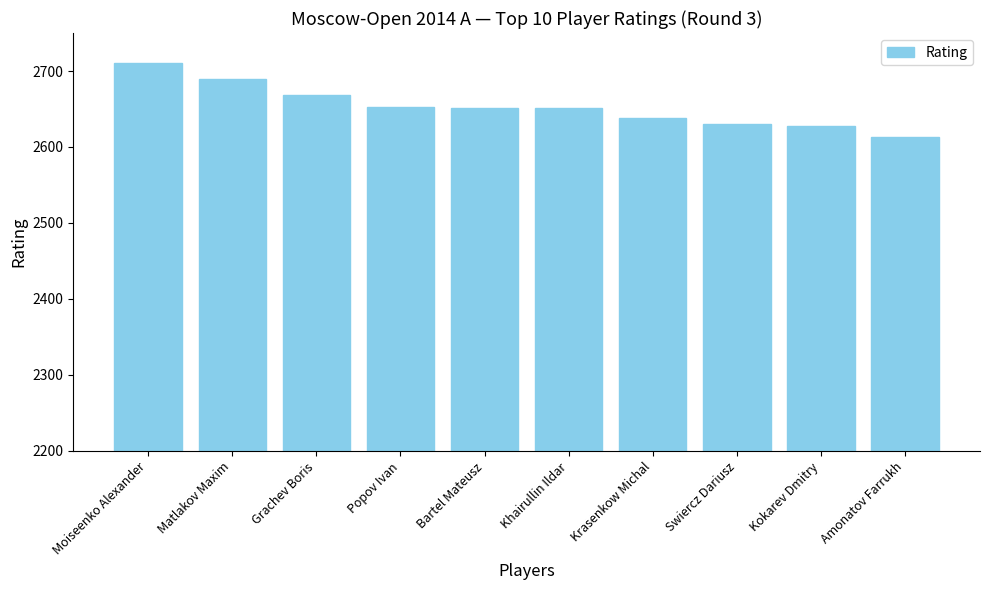

The chart shows a value of 1797 at Amonatov Farrukh. True or false?

False